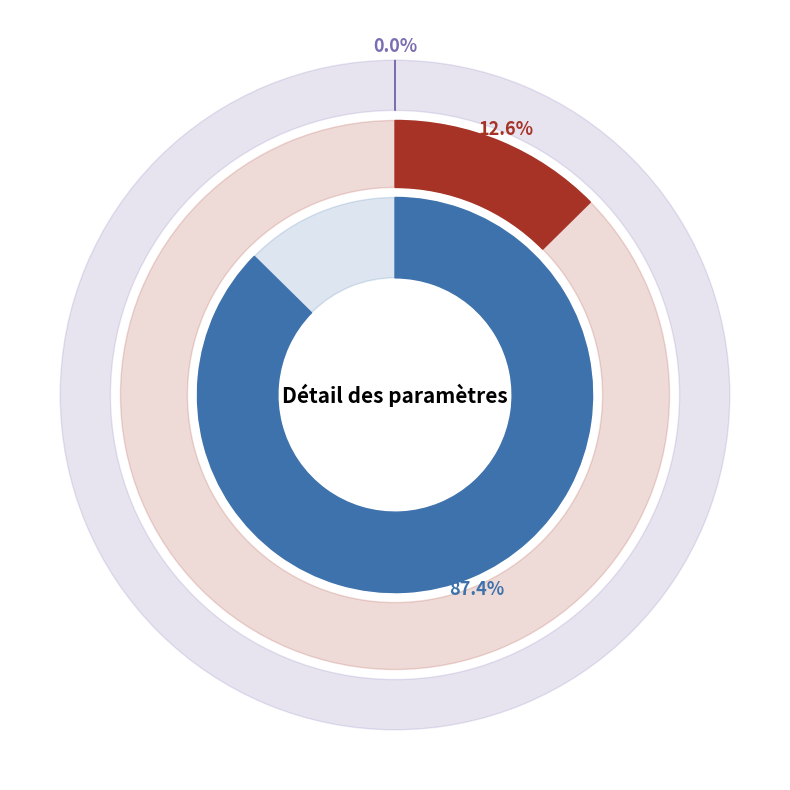

How much of the chart is everything except TJM (Avril 2024)?

12.6%